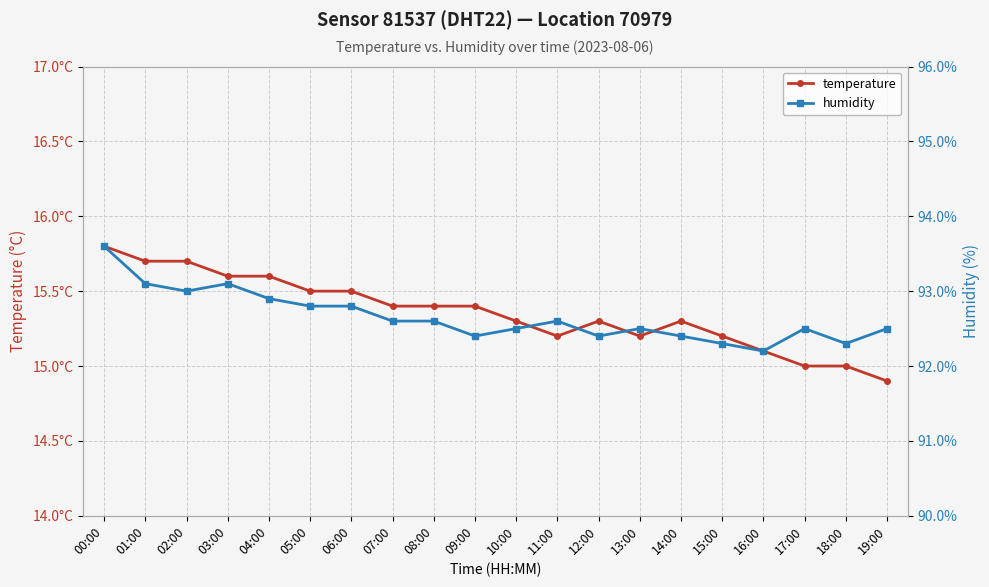

True or false: humidity and temperature intersect in this chart.

False